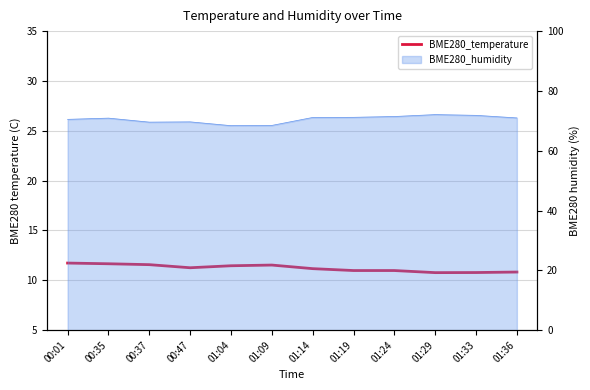

What is the label of the 10th point from the left?

01:29